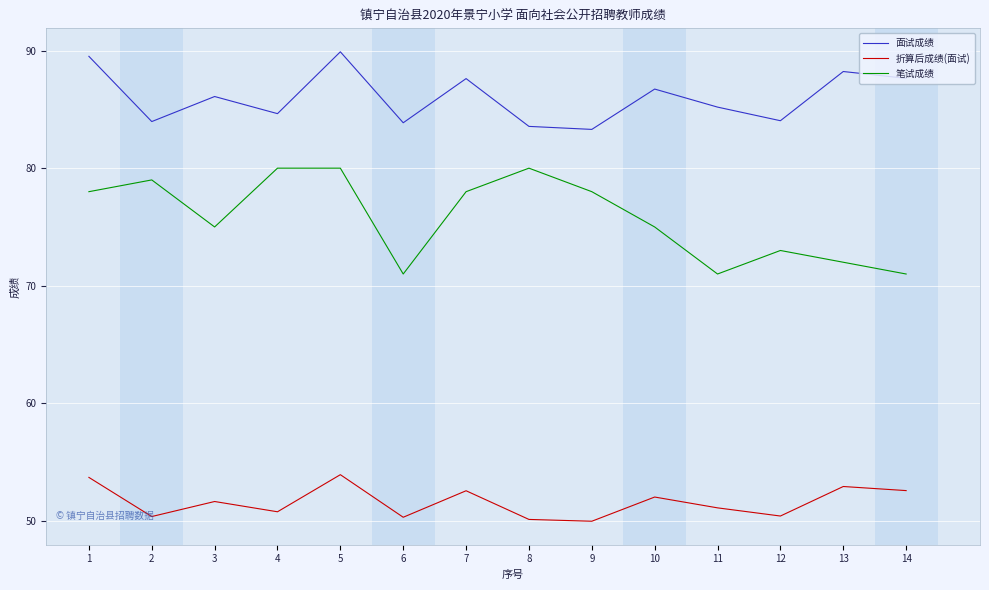

Does the chart have visible grid lines?

Yes